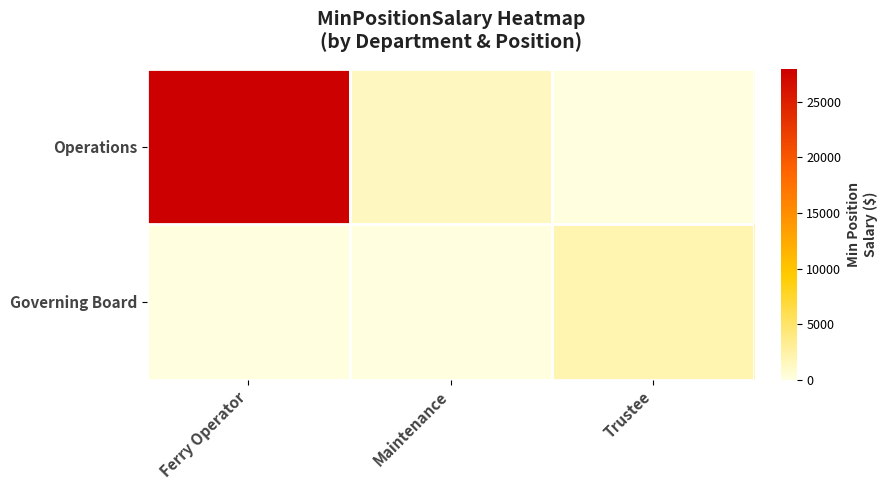

Reading left to right, list all the values displayed in this chart.

Operations: Ferry Operator=27960.0	Maintenance=1356.5	Trustee=0.0
Governing Board: Ferry Operator=0.0	Maintenance=0.0	Trustee=2000.0